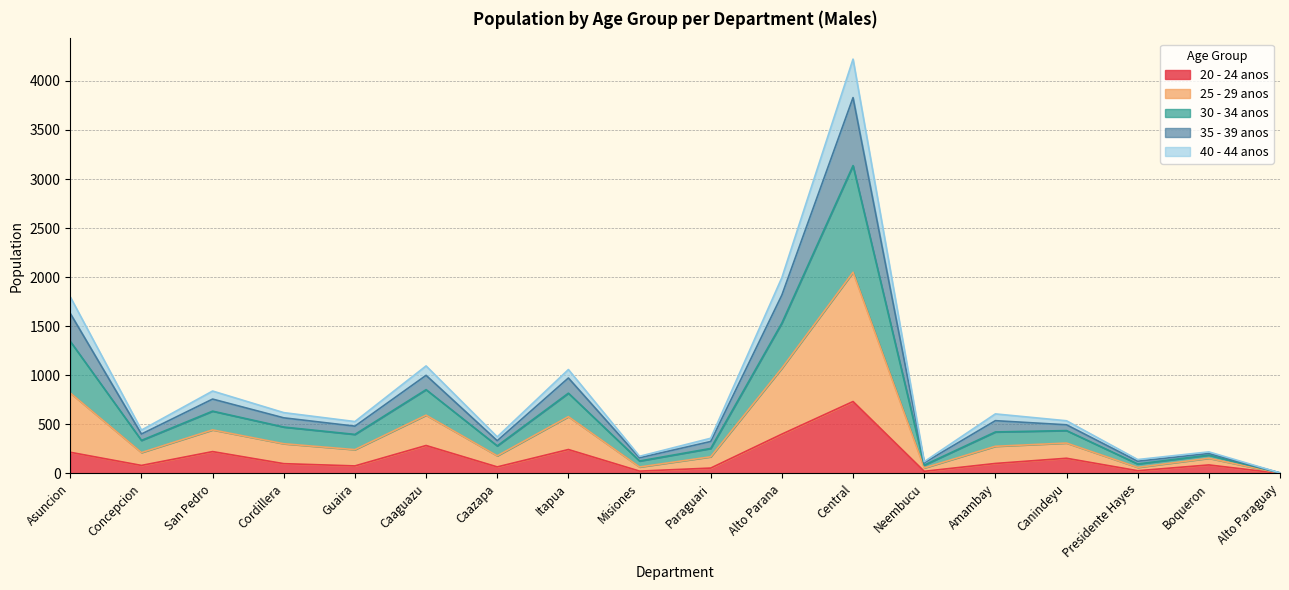

What is the greatest value displayed?

4222